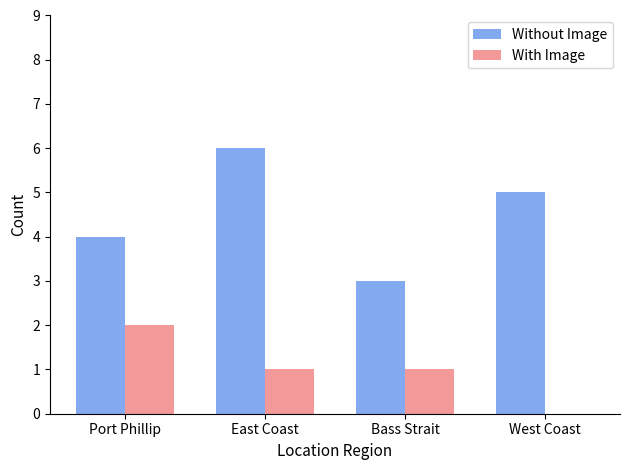

Are the bars horizontal?

No